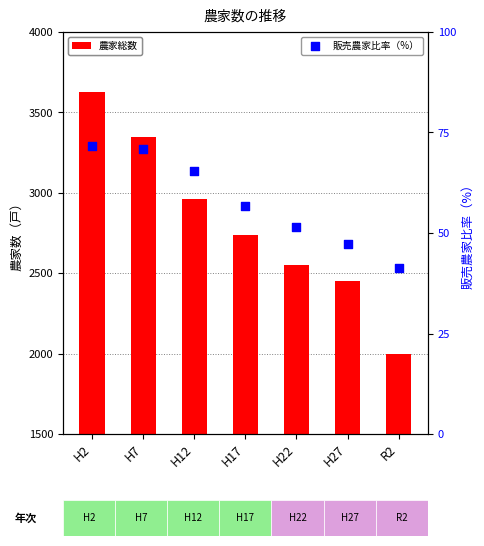

Is the value of 農家総数 at H12 greater than the value of 販売農家比率（%） at R2?

Yes